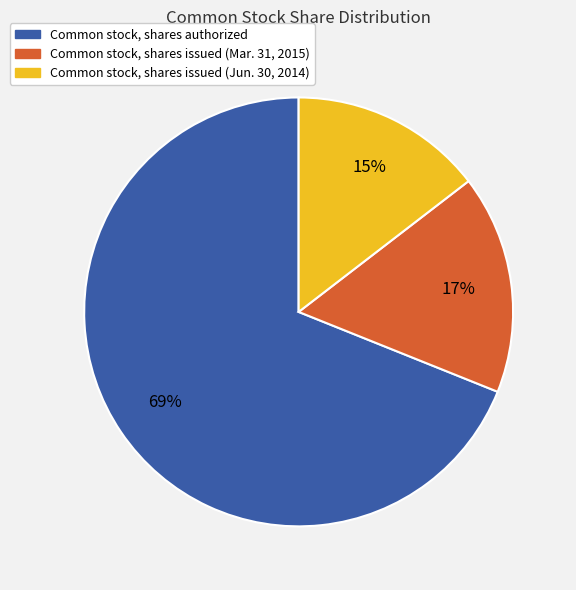

Which slice represents more than half of the pie?

Common stock, shares authorized